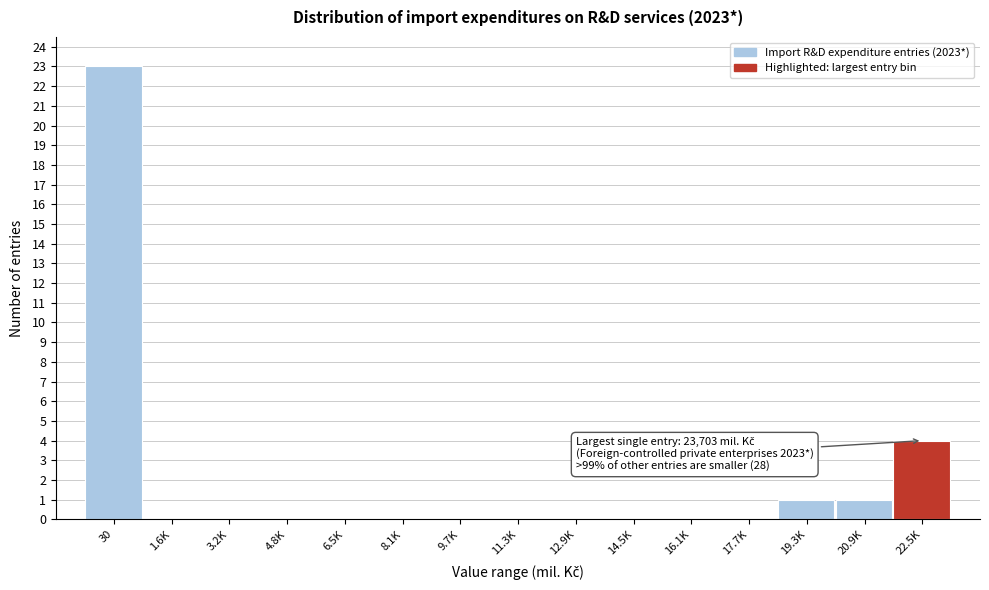

Reading right to left, what are all the values shown in this chart?

22.5K=4	20.9K=1	19.3K=1	17.7K=0	16.1K=0	14.5K=0	12.9K=0	11.3K=0	9.7K=0	8.1K=0	6.5K=0	4.8K=0	3.2K=0	1.6K=0	30=23